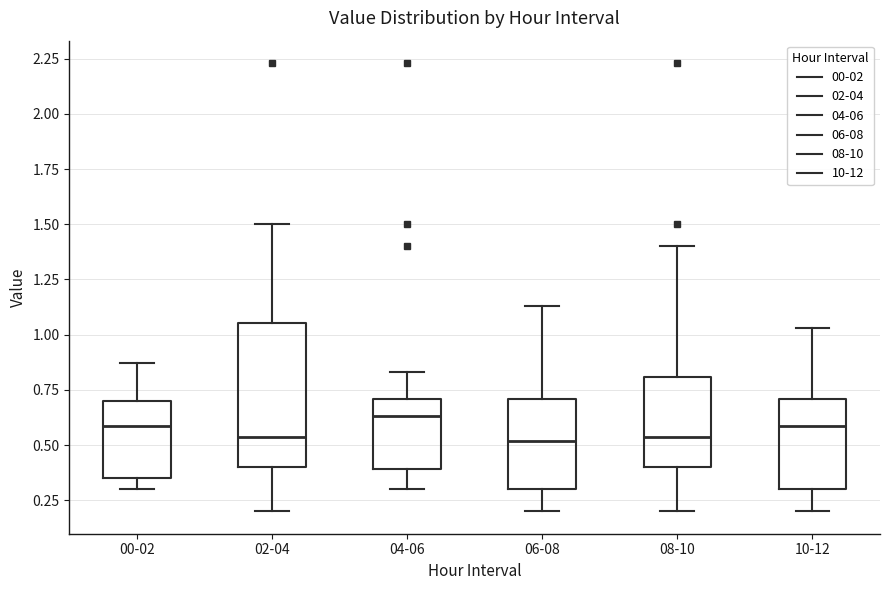

Reading left to right, transcribe this box plot: for each box, give where its median line is, the range the box spans, and where its two whiskers end, as read against the y-axis. The values are not printed on the chart, so give them approximately, as read against the axis.

00-02: median 0.60, box 0.35 to 0.70, whiskers 0.30 to 0.85
02-04: median 0.55, box 0.40 to 1.05, whiskers 0.20 to 1.50
04-06: median 0.65, box 0.40 to 0.70, whiskers 0.30 to 0.85
06-08: median 0.50, box 0.30 to 0.70, whiskers 0.20 to 1.15
08-10: median 0.55, box 0.40 to 0.80, whiskers 0.20 to 1.40
10-12: median 0.60, box 0.30 to 0.70, whiskers 0.20 to 1.05